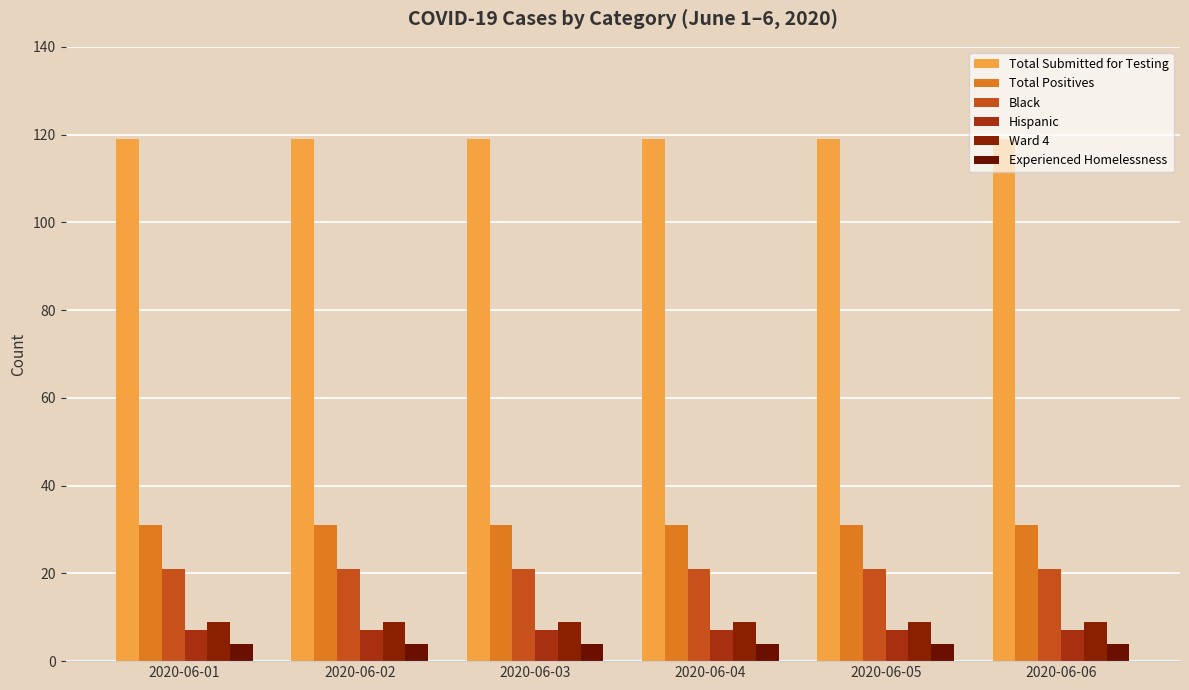

Which series changed the most between 2020-06-03 and 2020-06-04?

Total Submitted for Testing